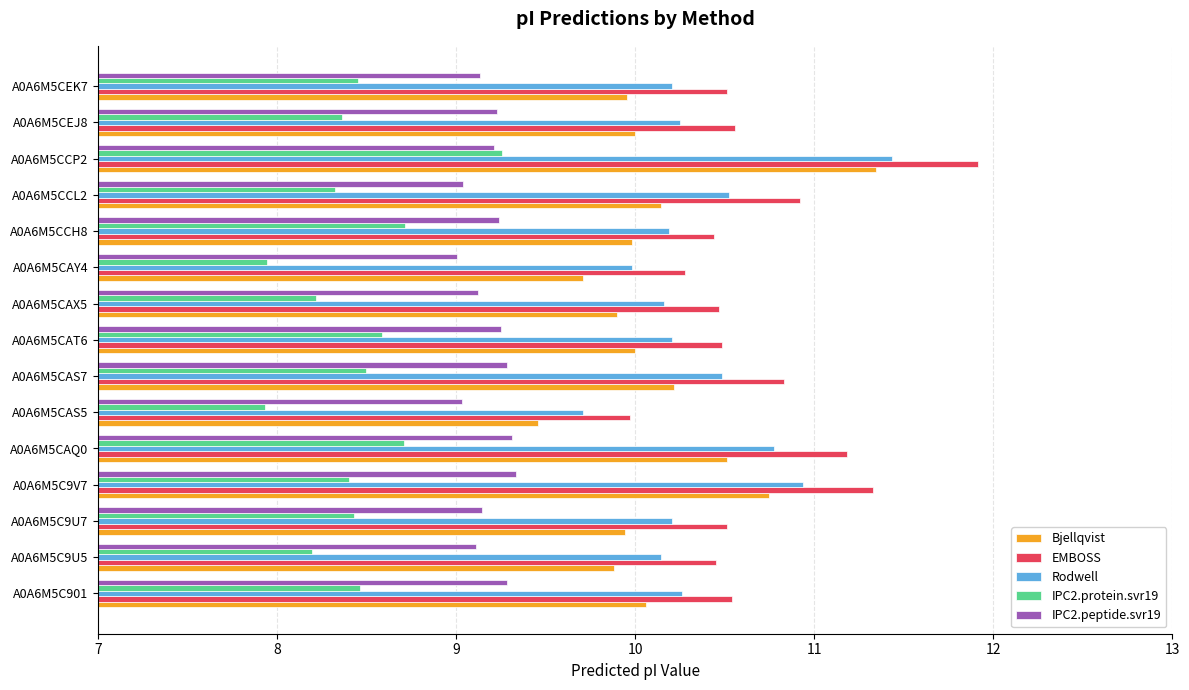

What is the sum of all EMBOSS values?

160.4